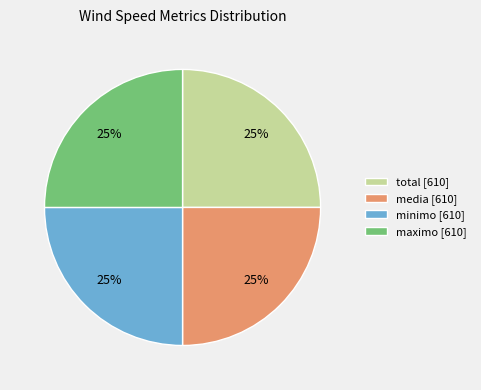

Count the number of slices in the pie.

4